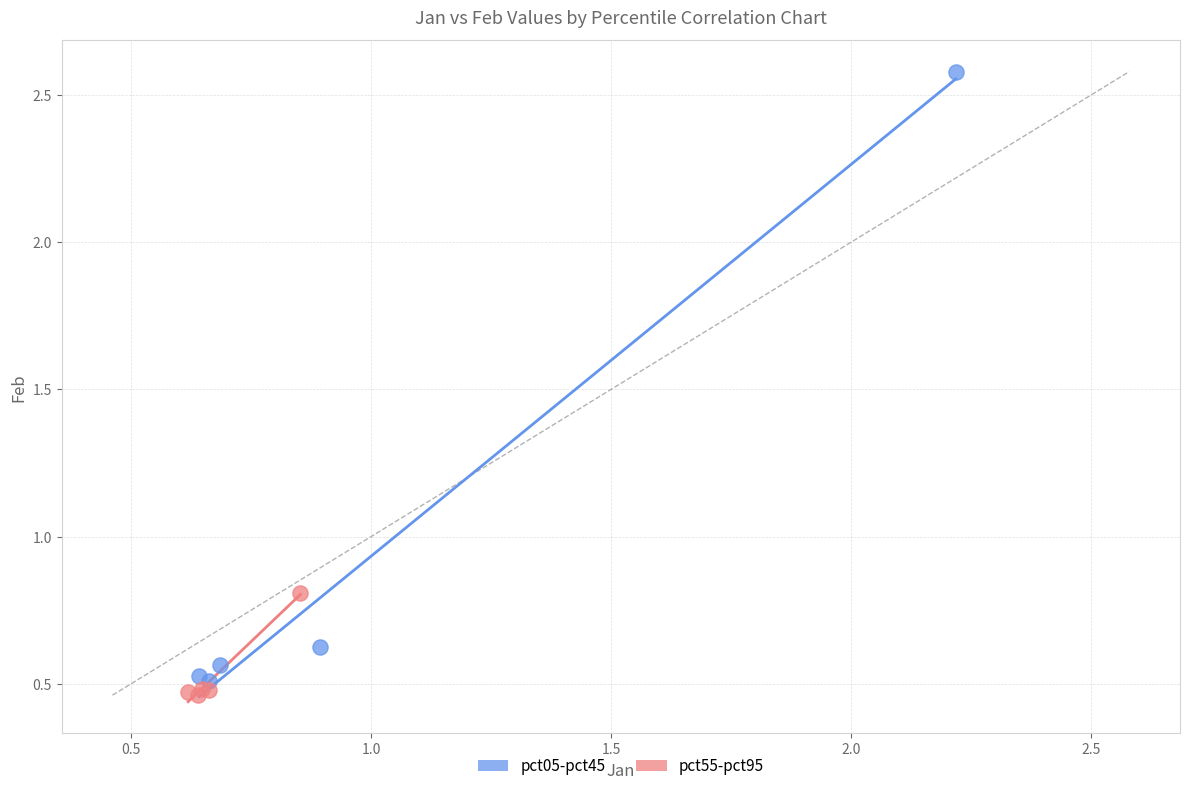

Which series has the widest spread of Y values?

pct05-pct45